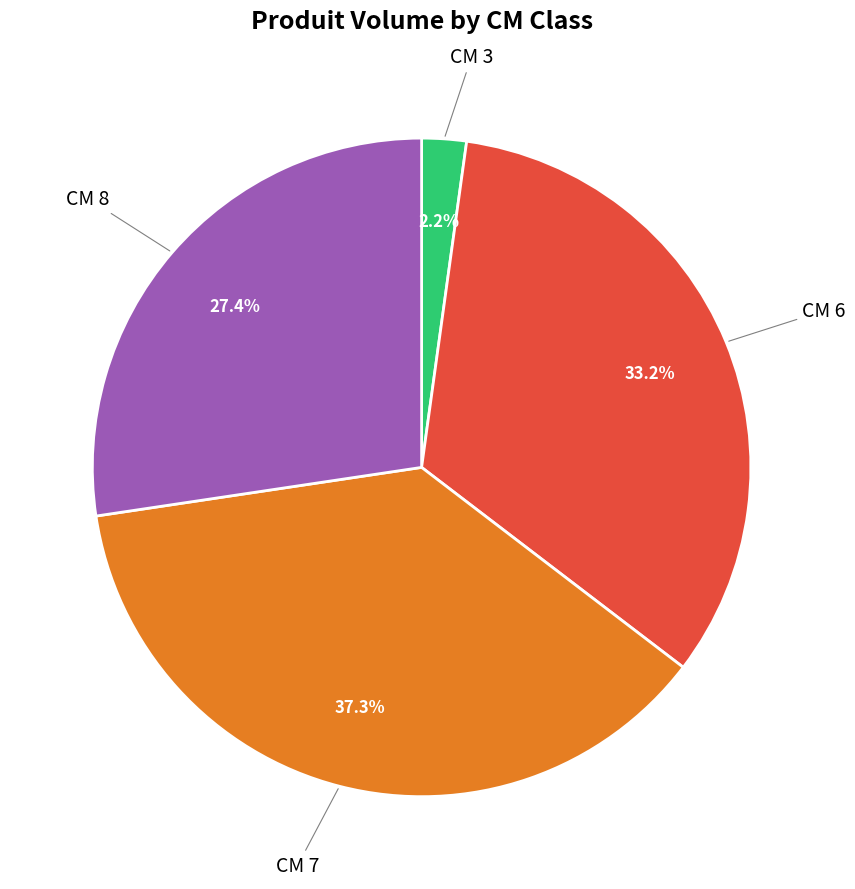

Is there a majority slice in this chart?

No